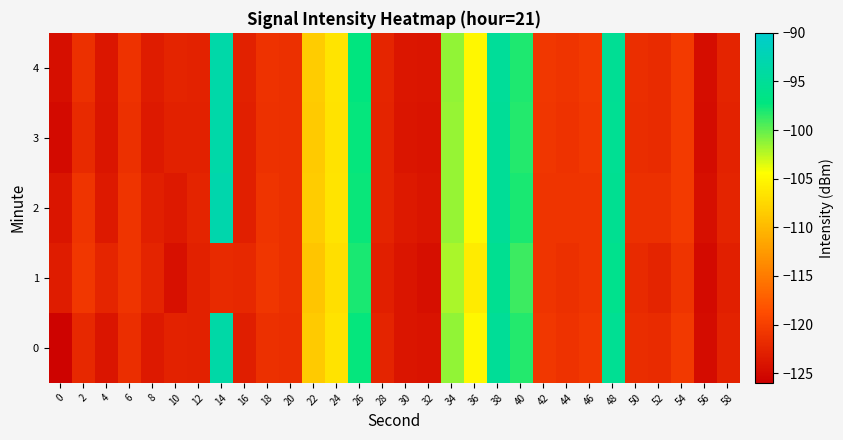

How many categories are shown in the chart?

30